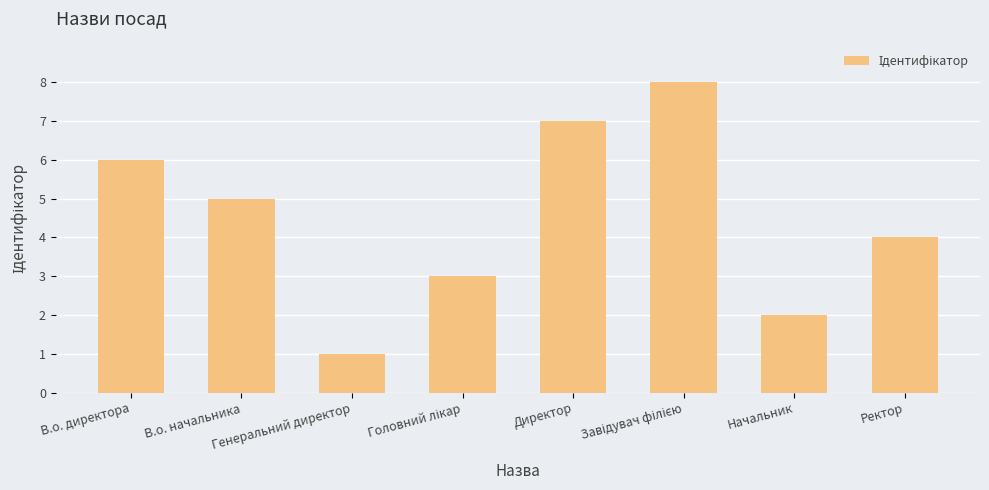

What is the smallest value displayed?

1